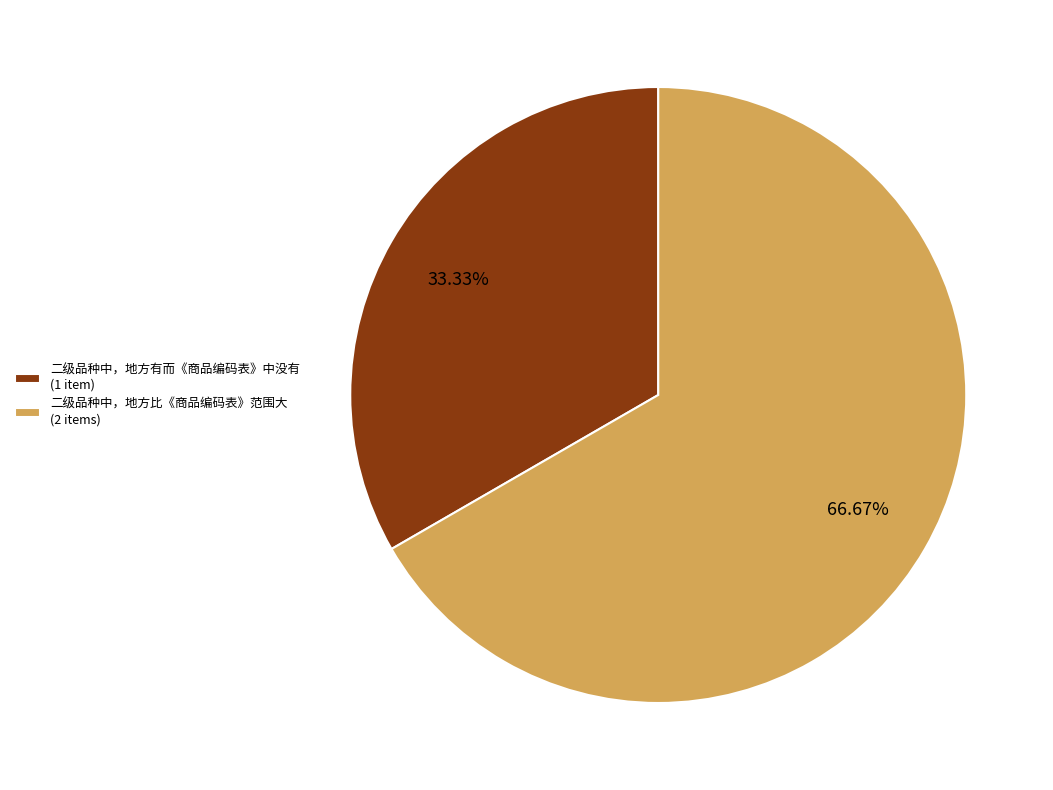

How many slices are in this pie chart?

2